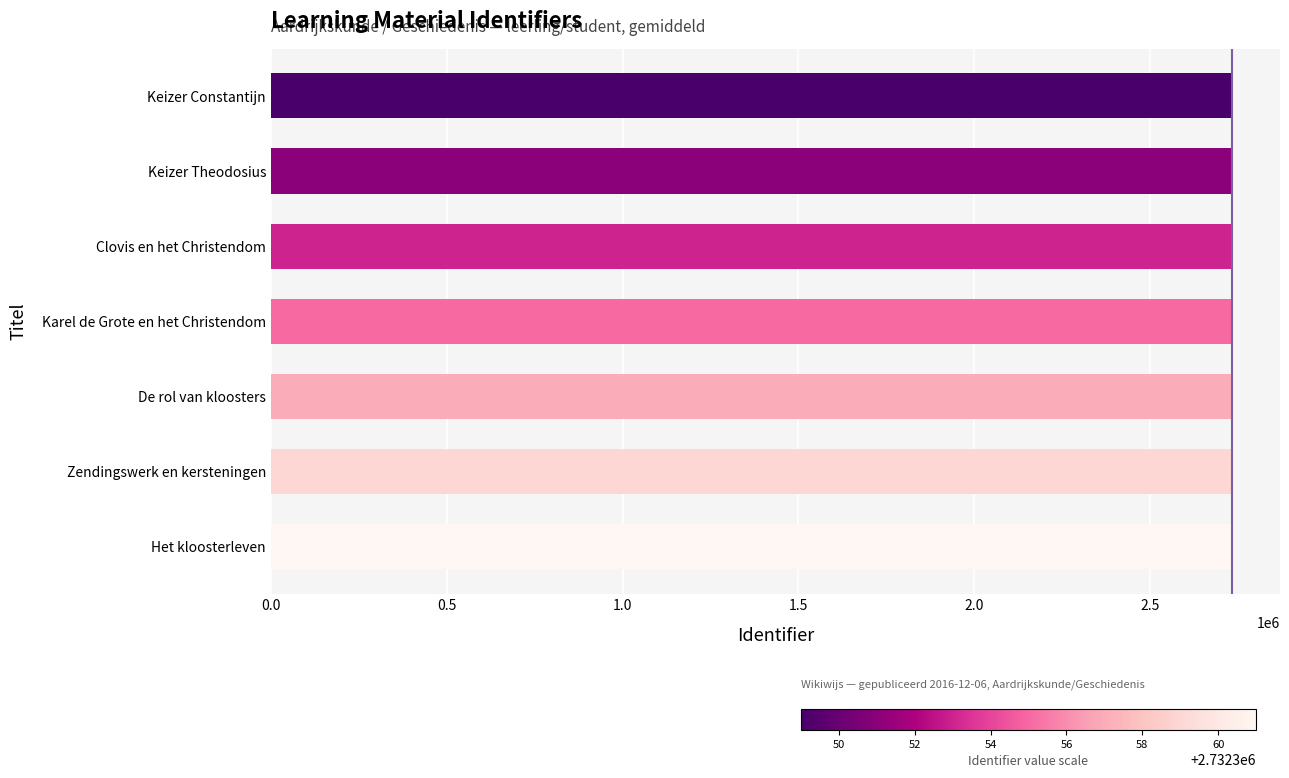

True or false: the data shows 4801468 at Keizer Theodosius.

False